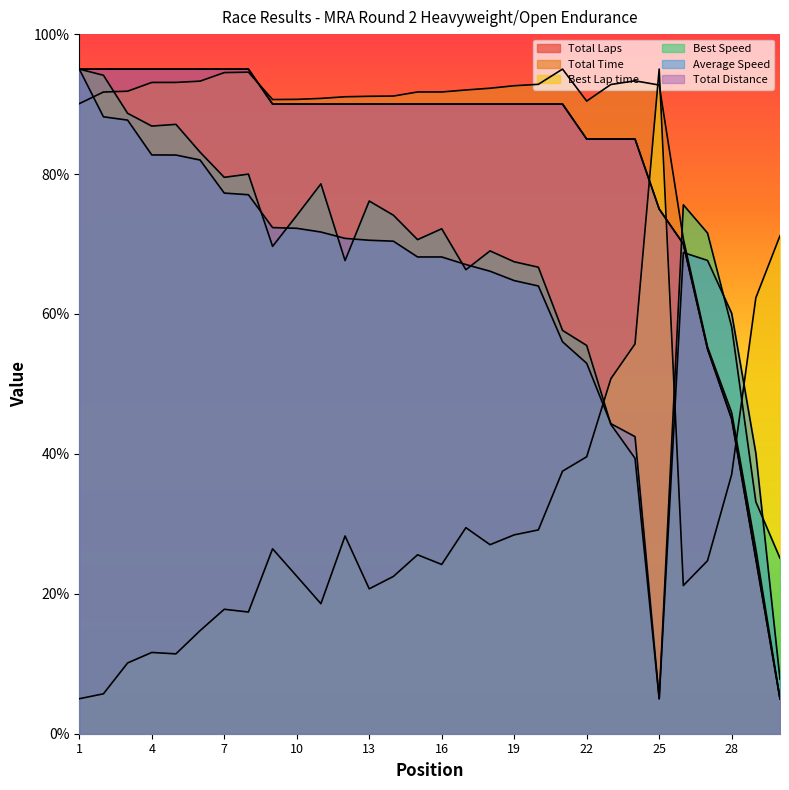

Rank the categories by Best Speed value from lowest to highest.

25, 30, 29, 24, 23, 22, 21, 28, 17, 20, 19, 12, 18, 9, 15, 27, 16, 10, 14, 26, 13, 11, 7, 8, 6, 4, 5, 3, 2, 1